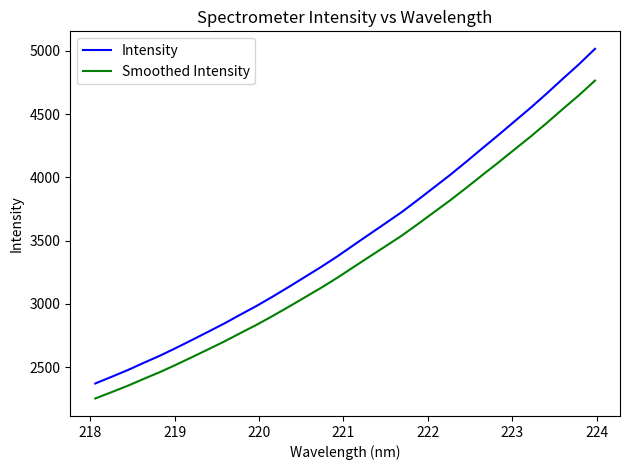

What is the minimum value for Smoothed Intensity?

2253.2